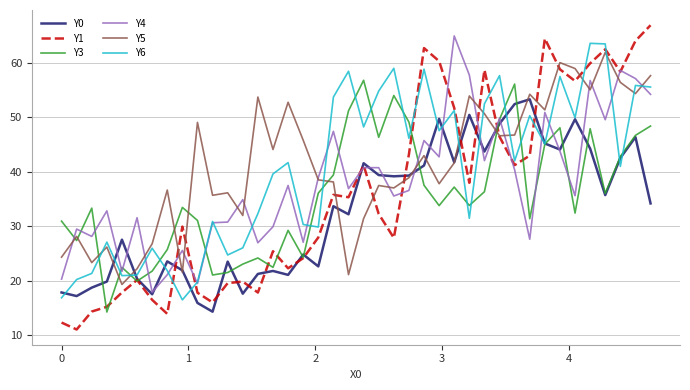

What is the greatest value displayed?

66.9